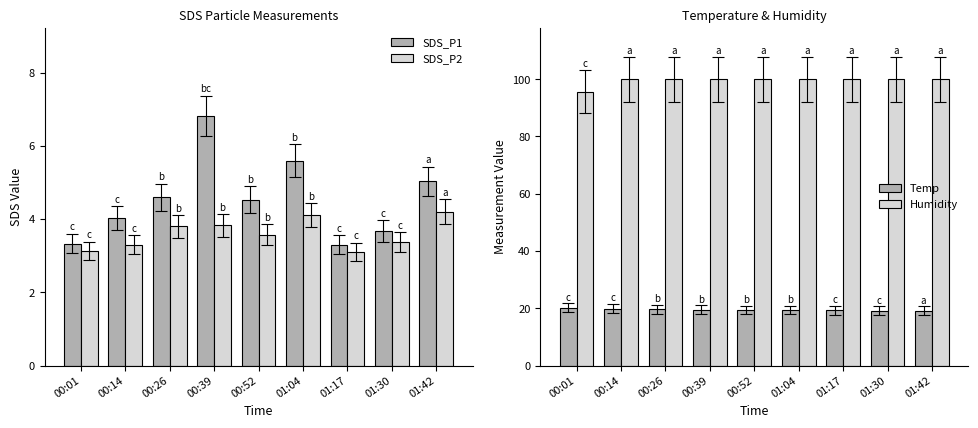

What is the minimum value shown in the chart?

3.1